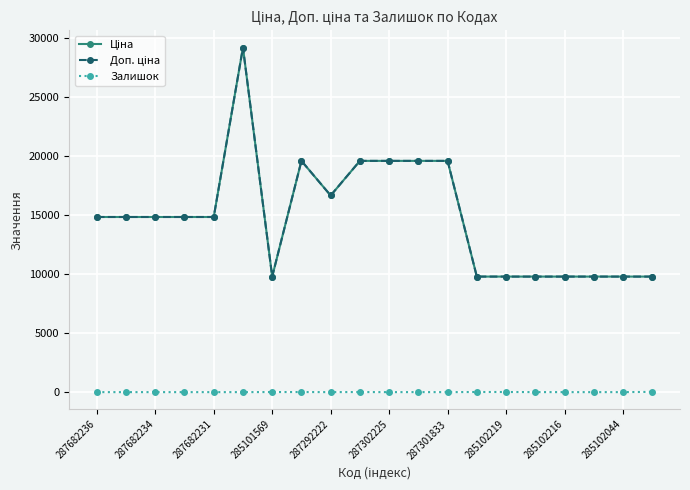

What is the difference between the maximum and second lowest values in the Ціна series?

19376.8